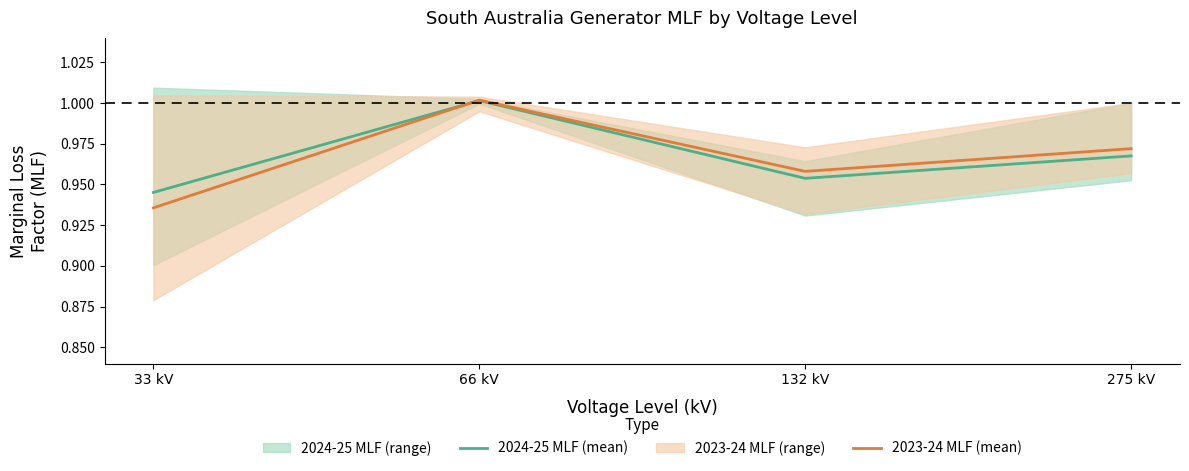

In 2024-25 MLF (mean), how many points are lower than both neighbors (excluding endpoints)?

1